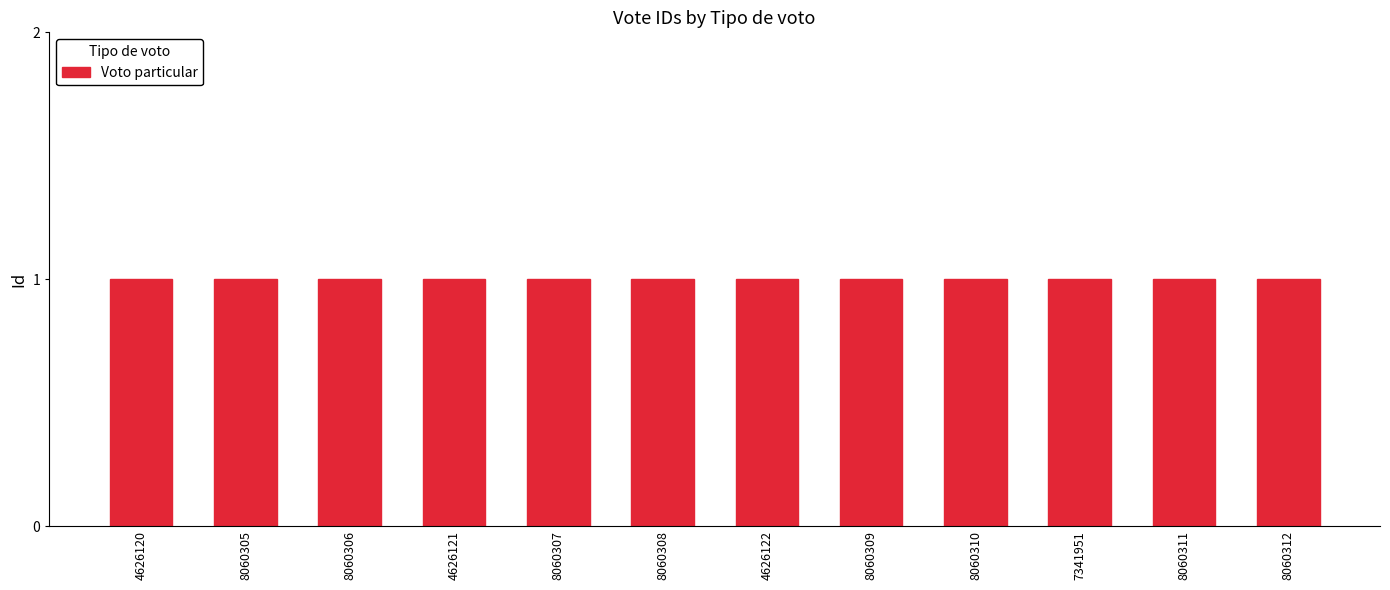

Rank the categories by value from lowest to highest.

4626120, 4626121, 4626122, 7341951, 8060305, 8060306, 8060307, 8060308, 8060309, 8060310, 8060311, 8060312